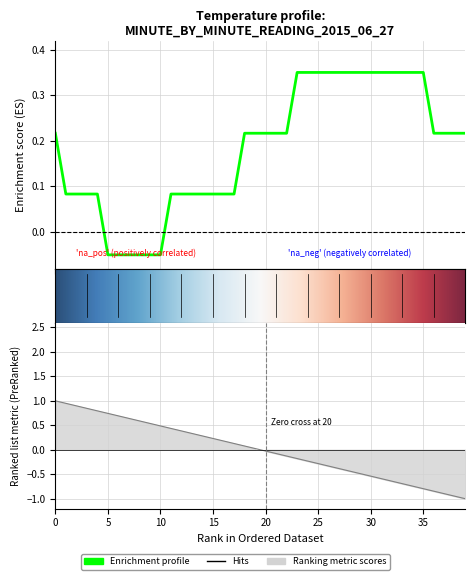

Rank the categories by value from highest to lowest.

23, 24, 25, 26, 27, 28, 29, 30, 31, 32, 33, 34, 35, 0, 18, 19, 20, 21, 22, 36, 37, 38, 39, 1, 2, 3, 4, 11, 12, 13, 14, 15, 16, 17, 5, 6, 7, 8, 9, 10